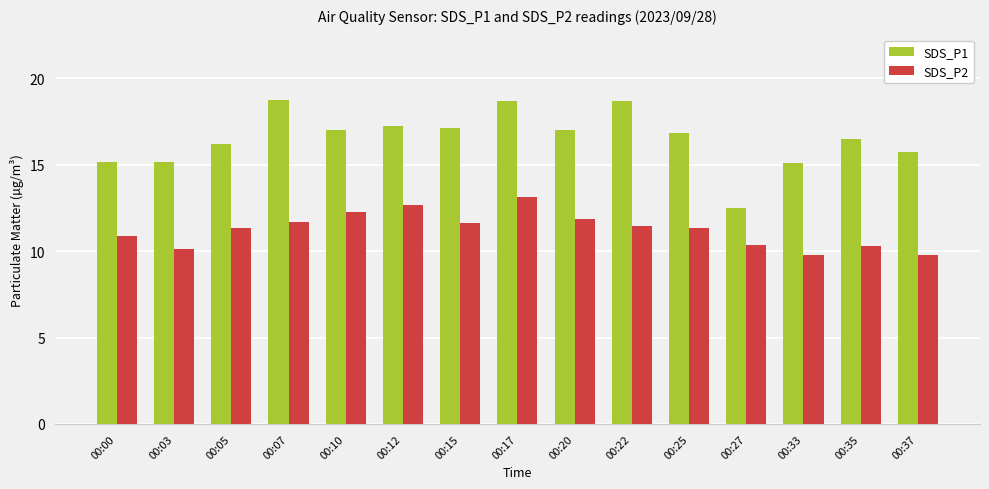

At which category is the sum across all series the highest?

00:17